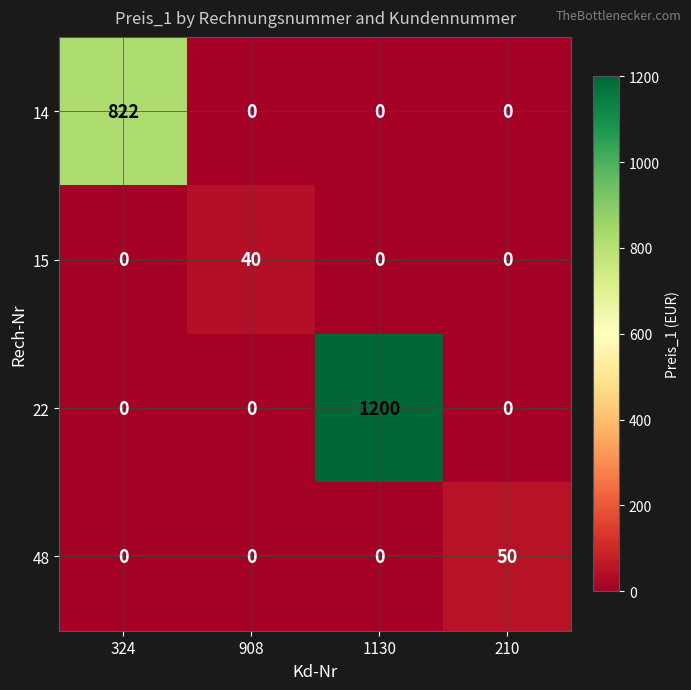

Which category has the highest value in the 14 series?

324